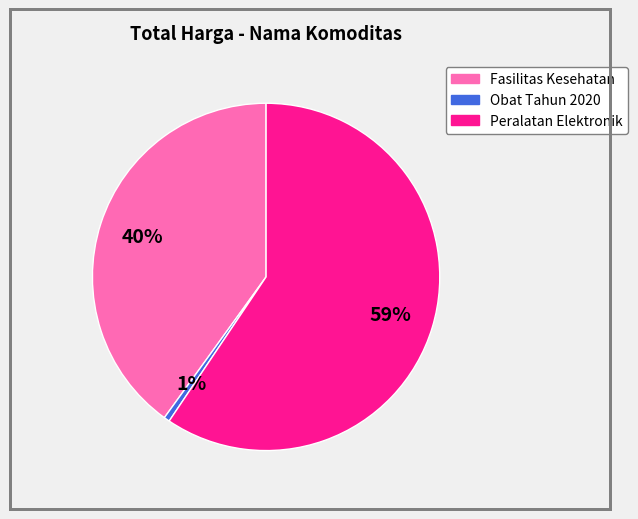

Count the number of slices in the pie.

3